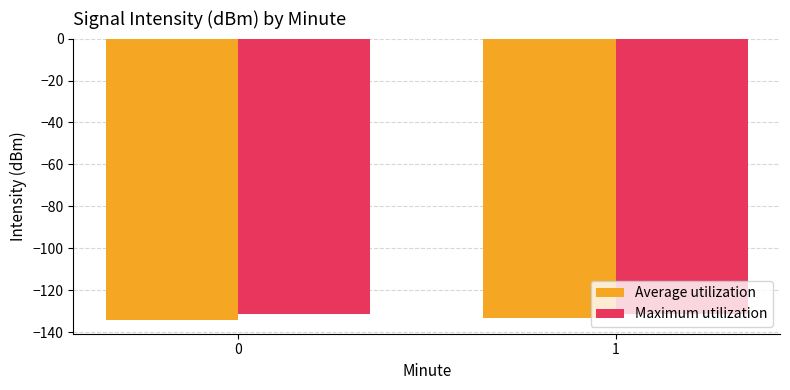

At 0, list the series in order from largest to smallest.

Maximum utilization, Average utilization